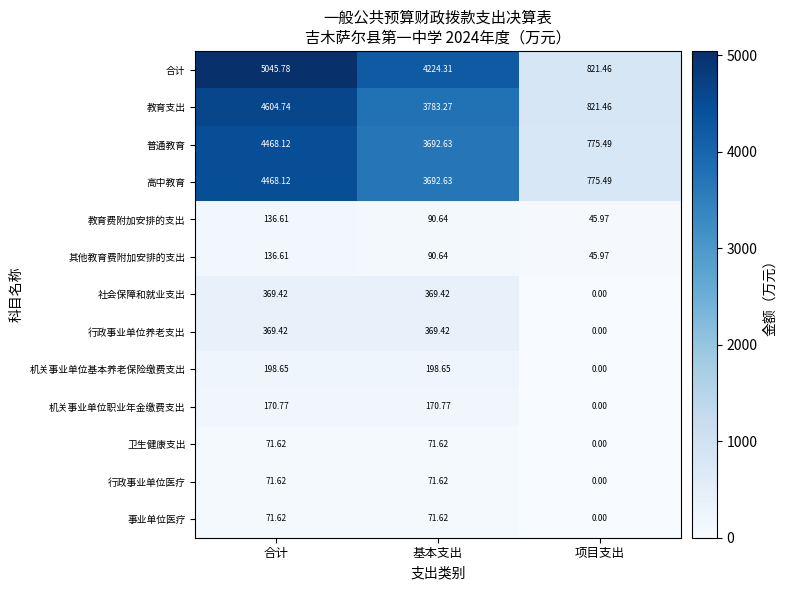

At which label does 普通教育 first exceed 3692?

合计